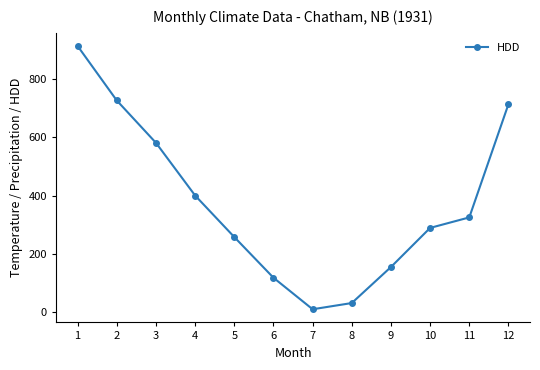

Reading left to right, extract all data points from this chart.

1=912.8	2=726.1	3=581.0	4=400.4	5=258.1	6=118.7	7=10.6	8=31.9	9=155.4	10=289.4	11=325.4	12=713.6